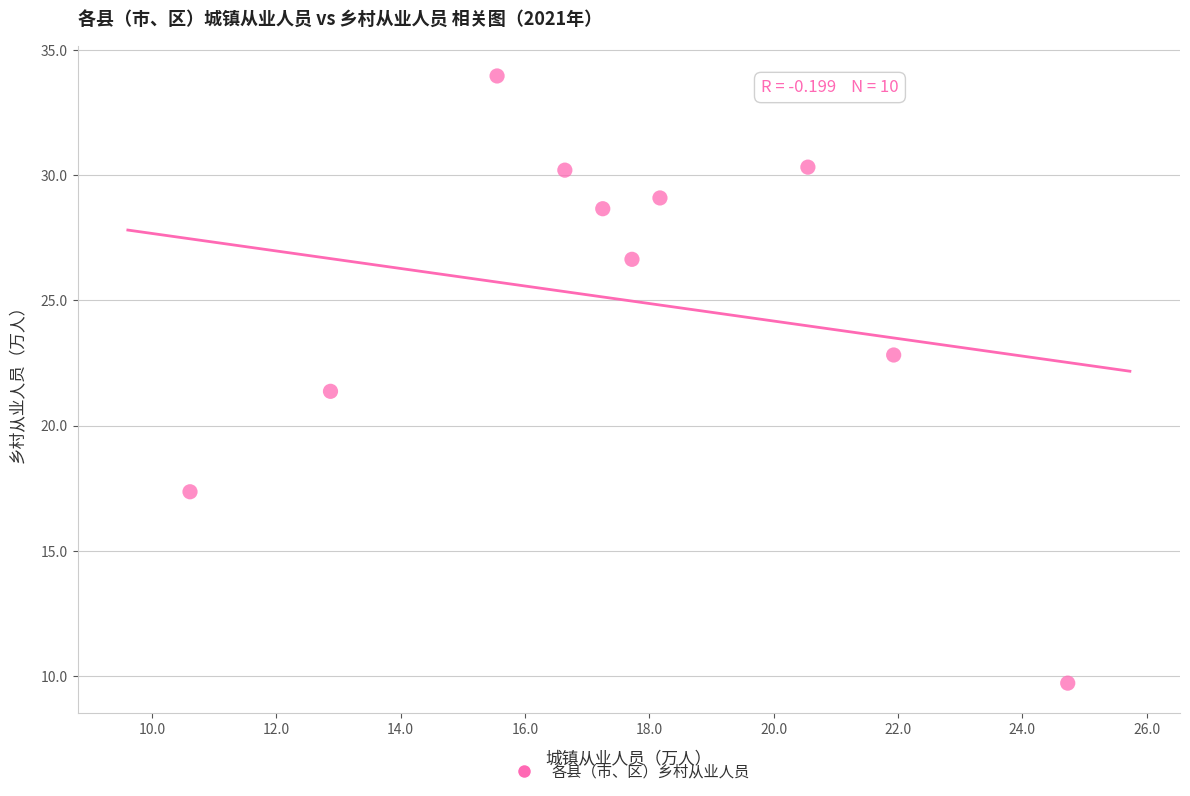

What Y value in the scatter plot is closest to 21?

21.4